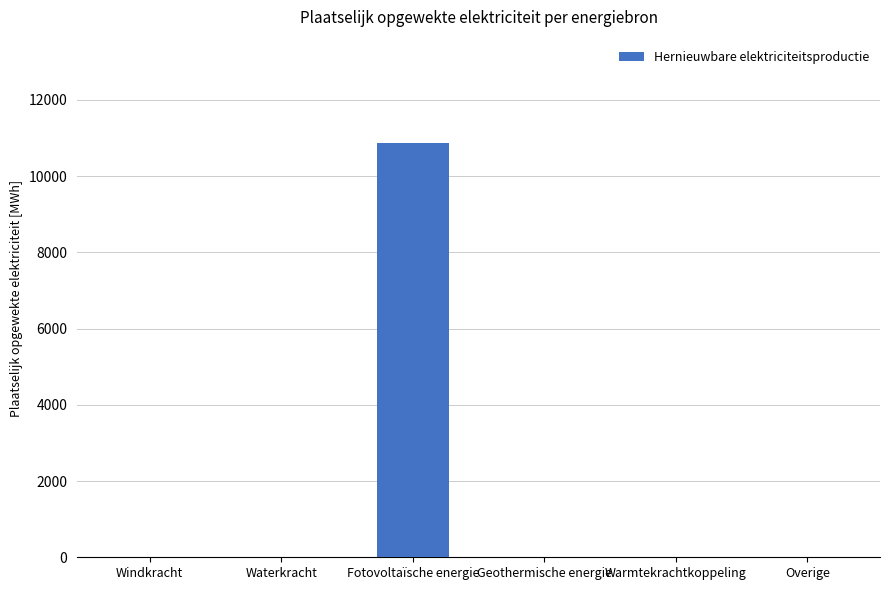

What is the maximum value shown in the chart?

10866.4